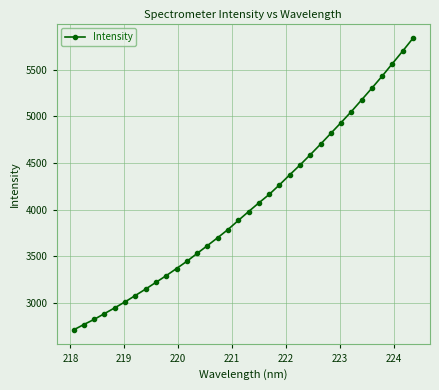

How many distinct data groups are displayed?

1